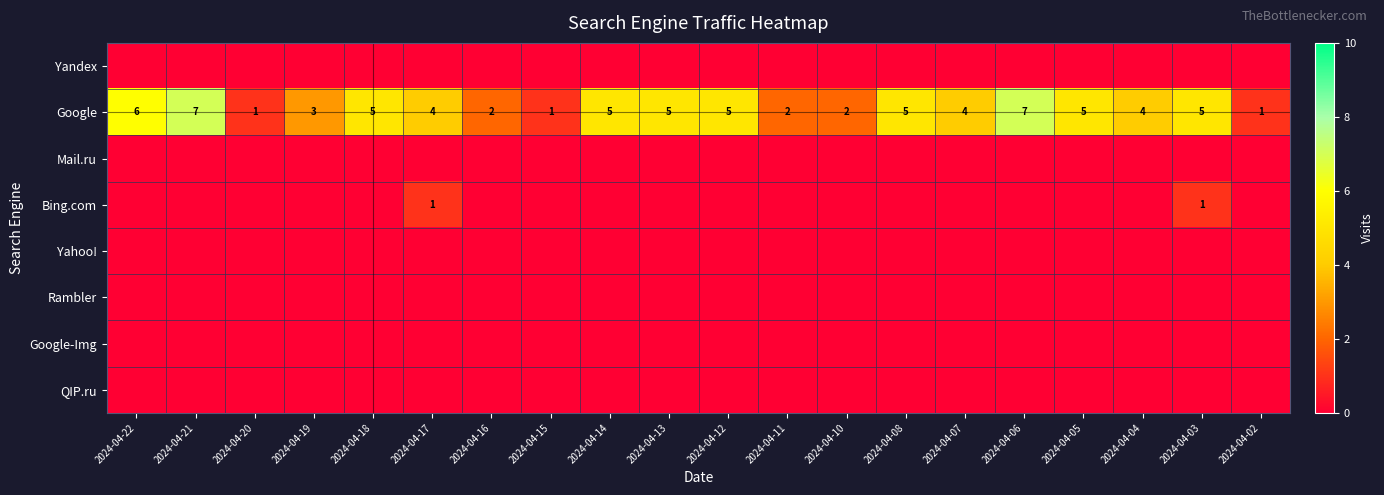

What is the difference between the second highest and second lowest values in the Google series?

6